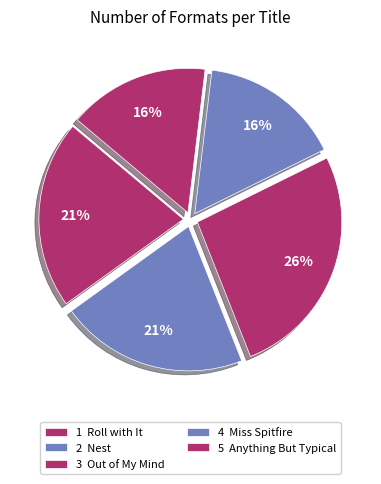

How many segments does this pie chart have?

5